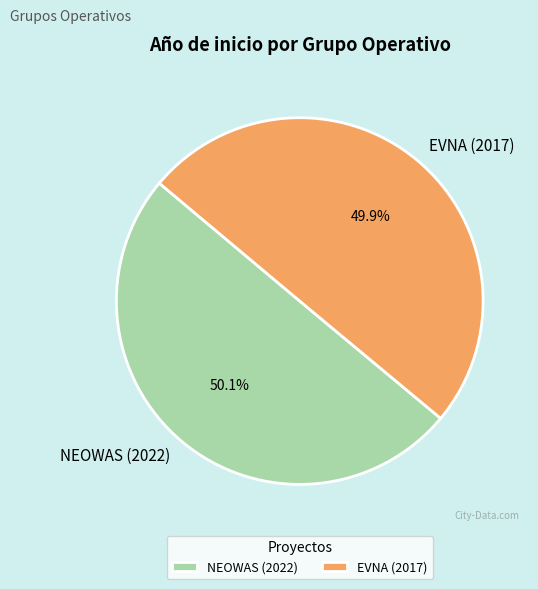

To the nearest percent, what is the combined percentage of NEOWAS (2022) and EVNA (2017)?

100%